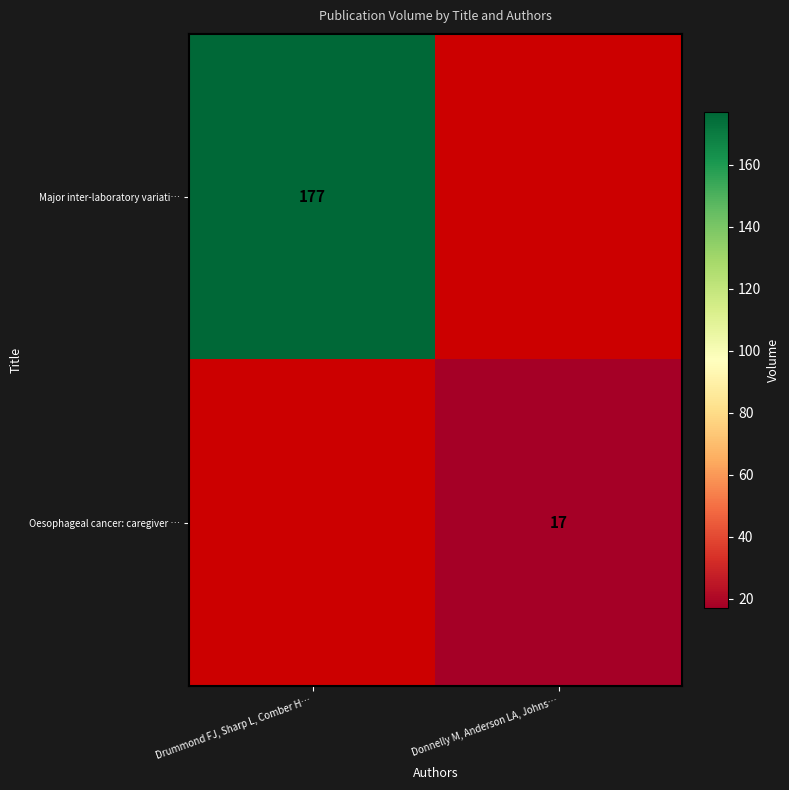

Count the number of categories in the chart.

2